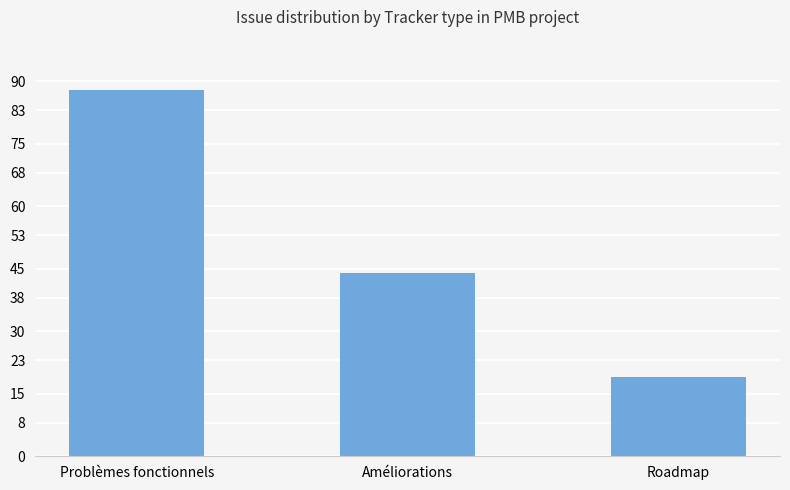

Reading left to right, extract all data points from this chart.

Problèmes fonctionnels=88	Améliorations=44	Roadmap=19